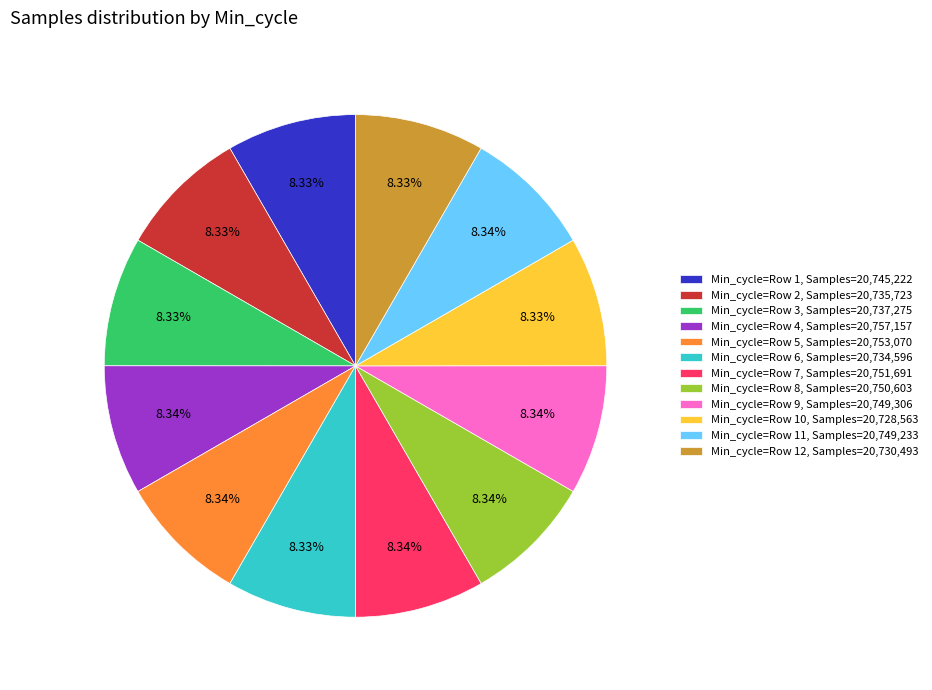

Is the sum of Min_cycle=Row 8, Samples=20,750,603 and Min_cycle=Row 3, Samples=20,737,275 greater than half?

No